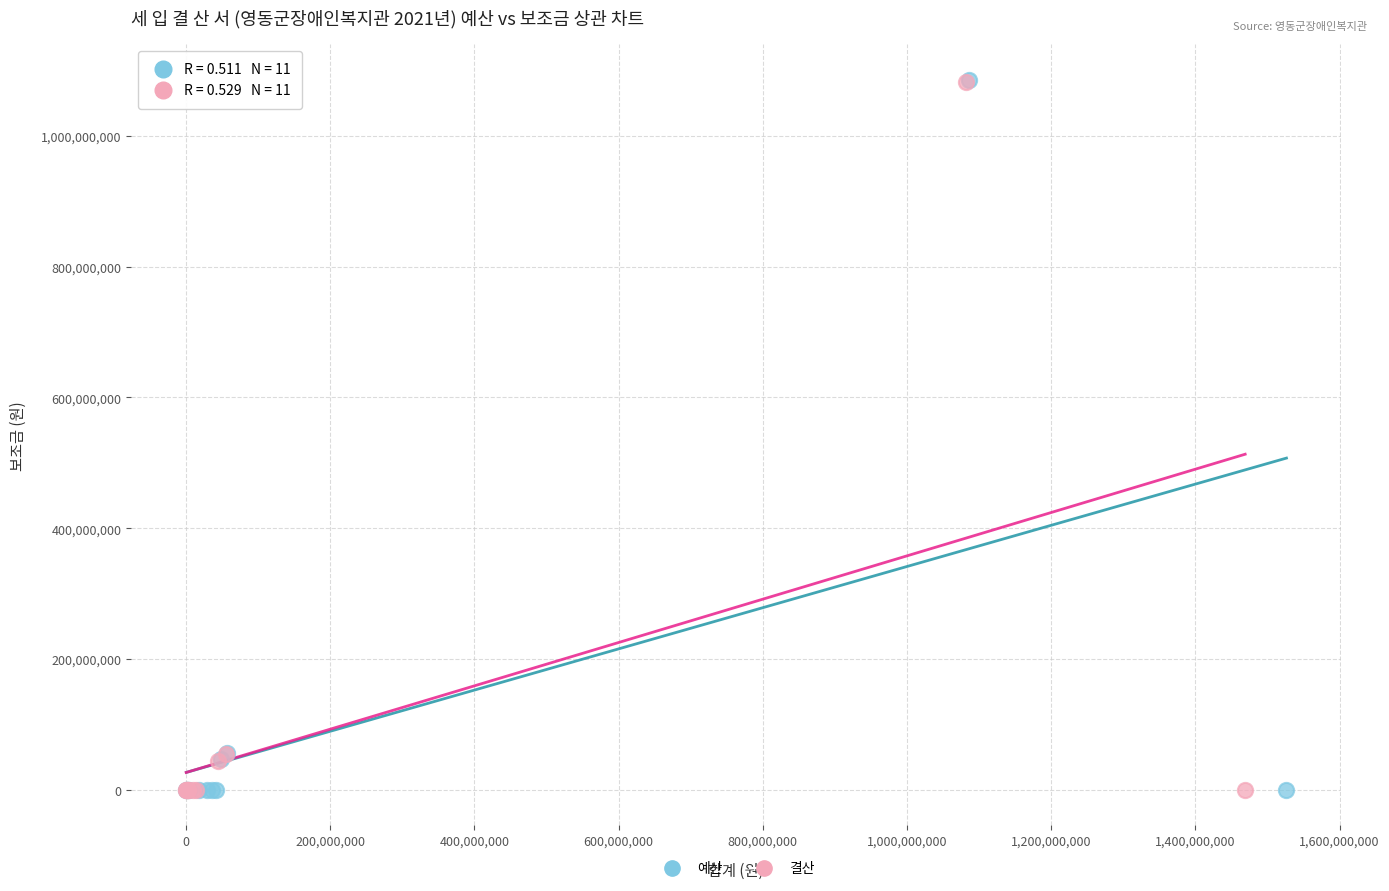

Which series has the largest Y range (max minus min)?

예산